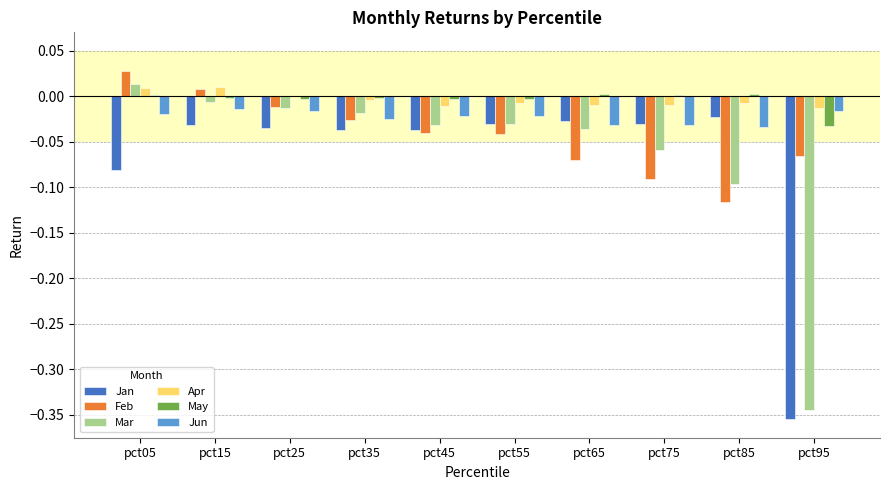

At which label does Feb reach its peak?

pct05